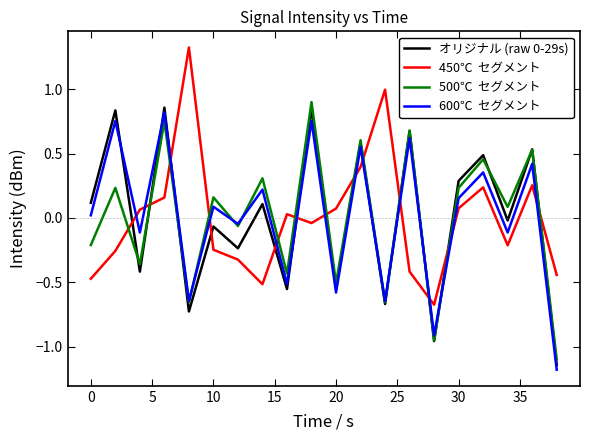

What is the smallest value displayed?

-1.2